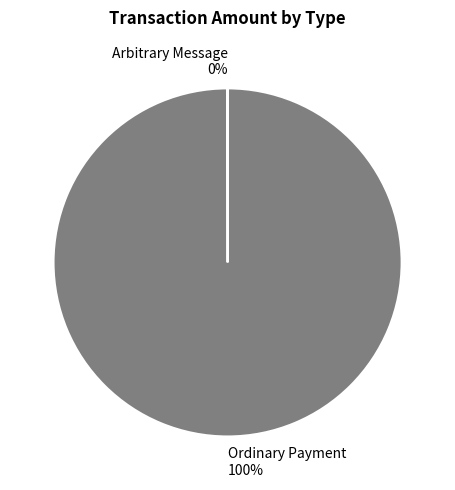

What is the largest slice in the pie chart?

Ordinary Payment